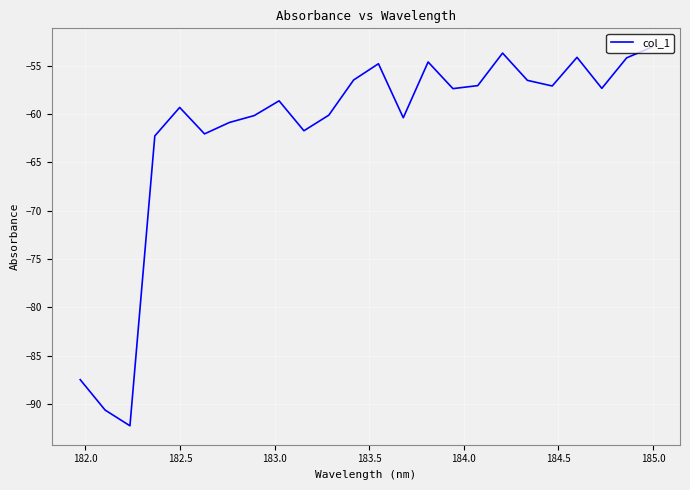

What is the greatest value displayed?

-53.1